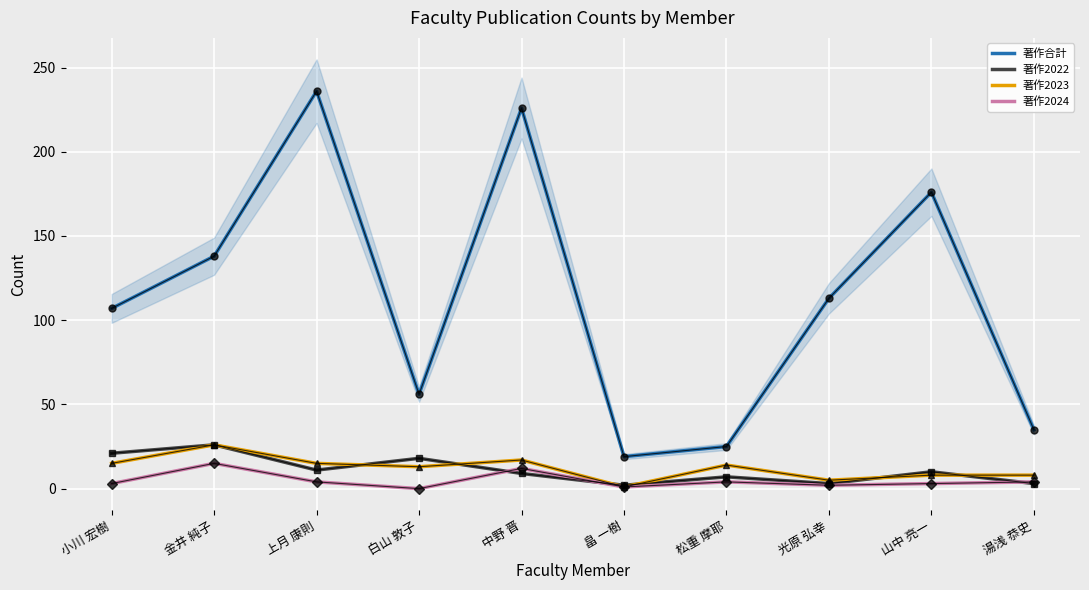

What is the difference between the maximum and minimum values in the 著作合計 series?

217